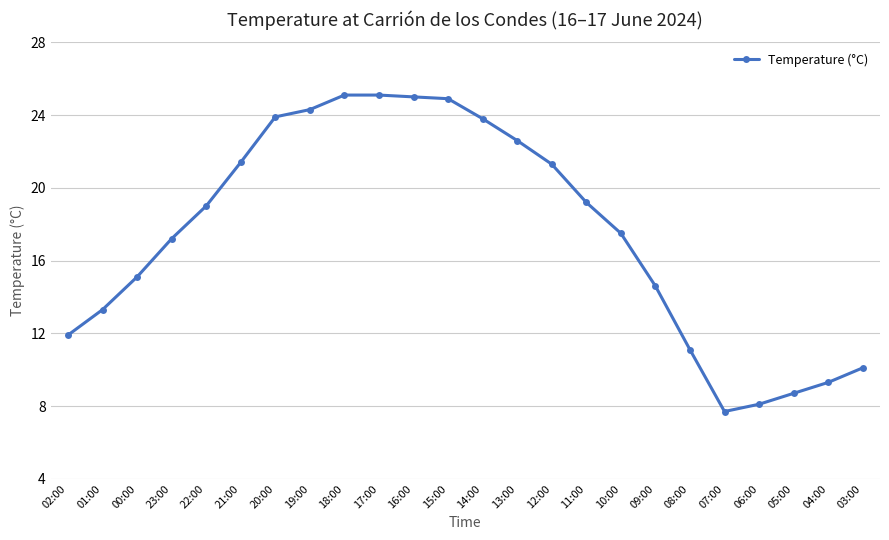

True or false: the data shows 27.2 at 23:00.

False